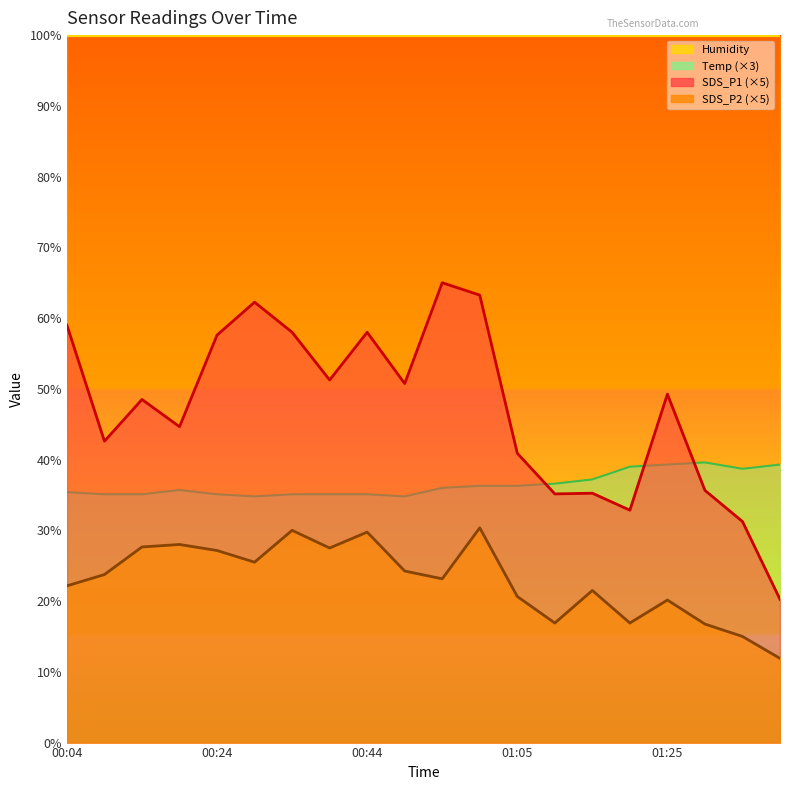

At how many categories does at least one series exceed 33?

20